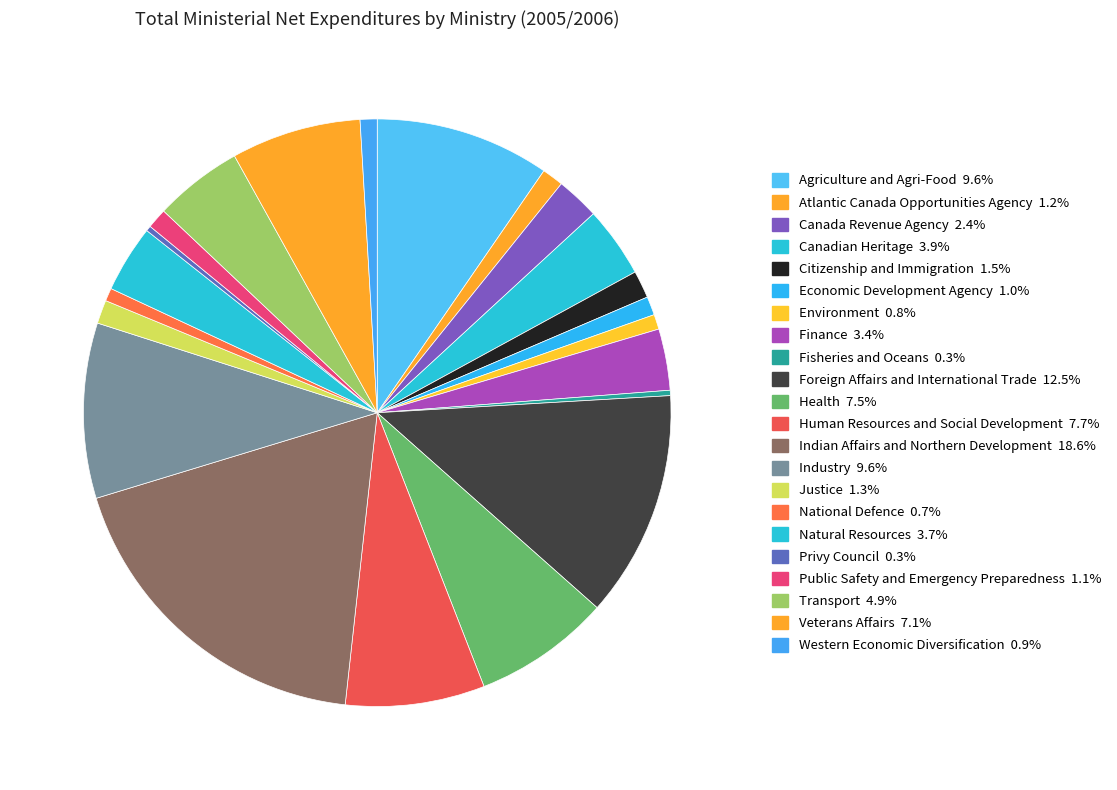

True or false: Western Economic Diversification accounts for 14% of the total.

False